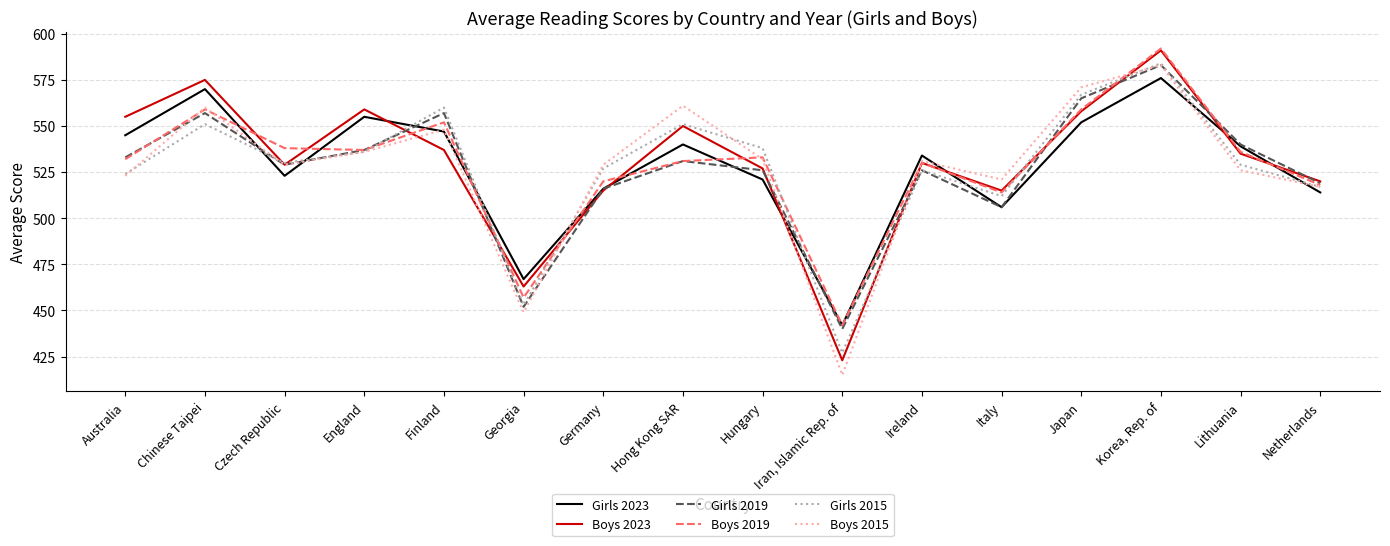

What is the difference between the Boys 2019 values at Australia and Korea, Rep. of?

60